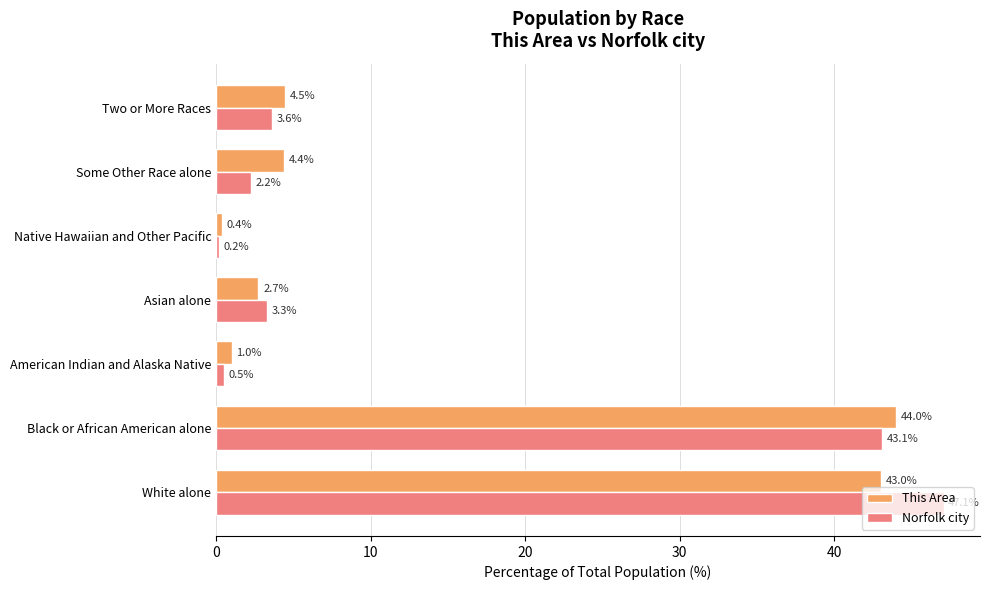

What is the maximum value shown in the chart?

47.1